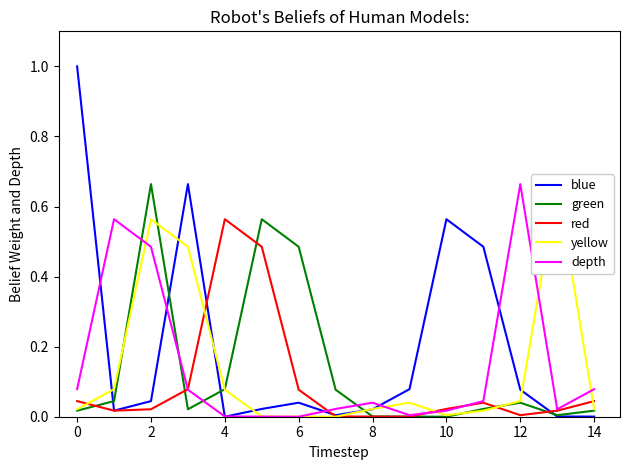

Is it true that blue equals -0.5 at 4?

False